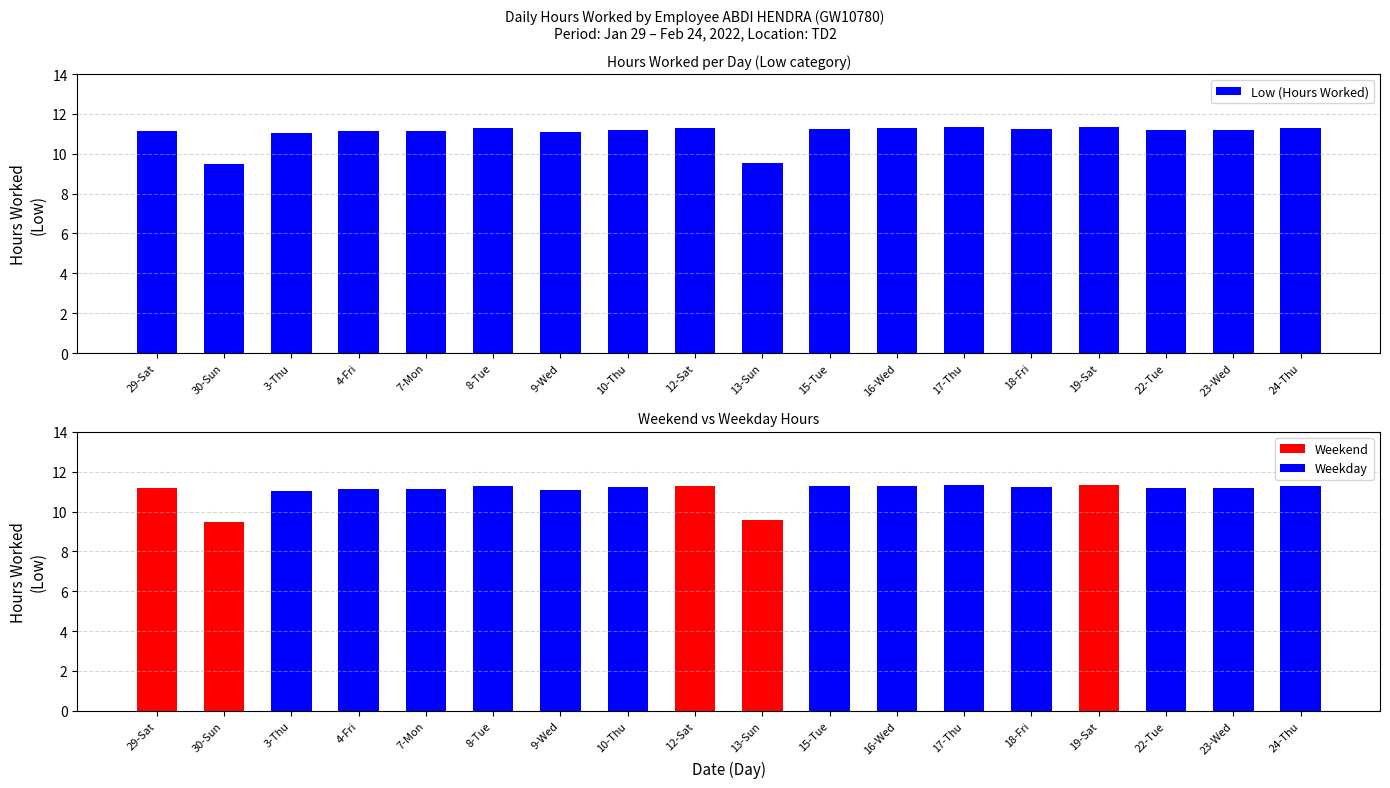

The chart shows a value of 17.7 at 19-Sat. True or false?

False